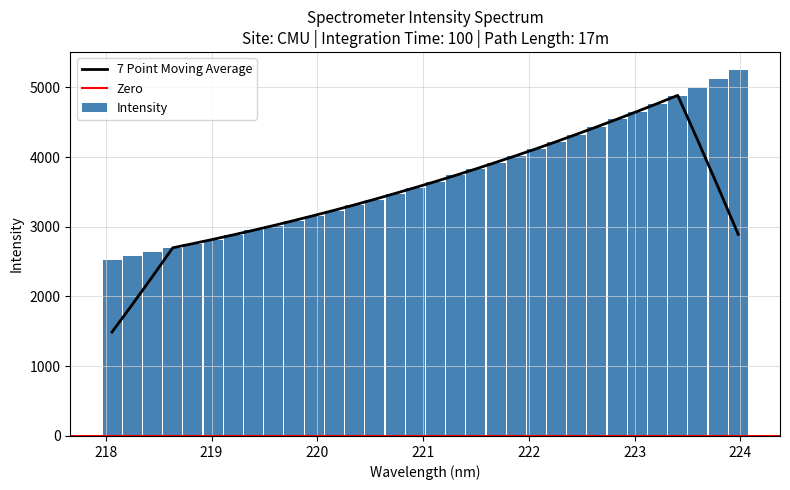

At which label does the data first exceed 3645?

221.1174